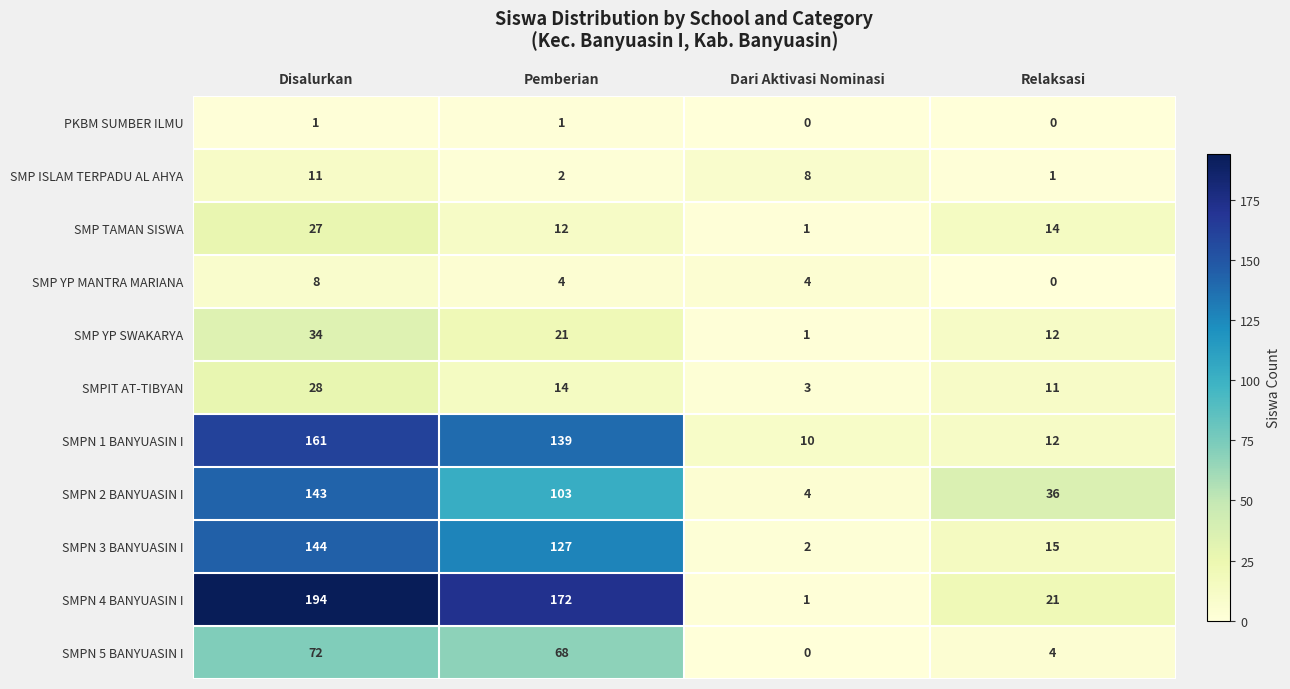

Count the PKBM SUMBER ILMU values in the range 0 to 1.

4